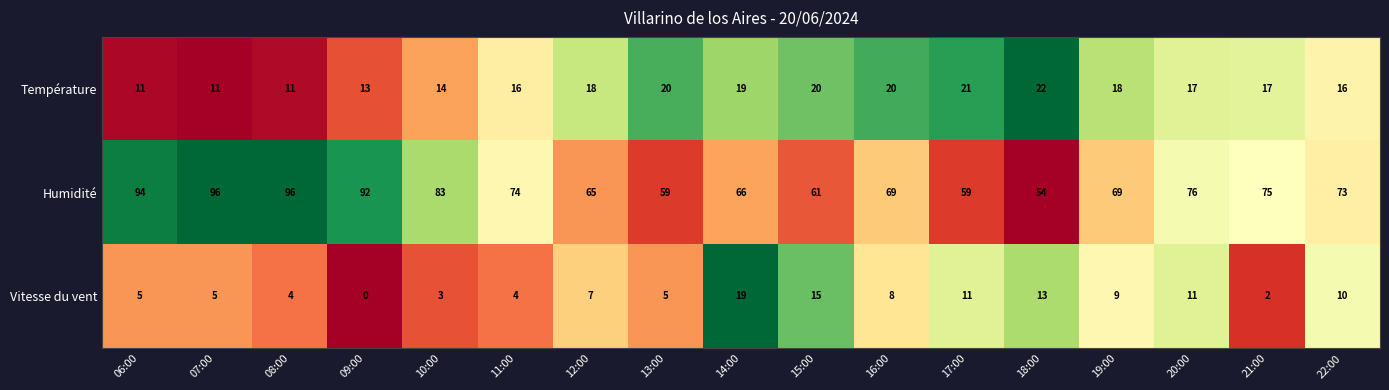

Is the value of Température at 14:00 greater than the value of Humidité at 13:00?

No